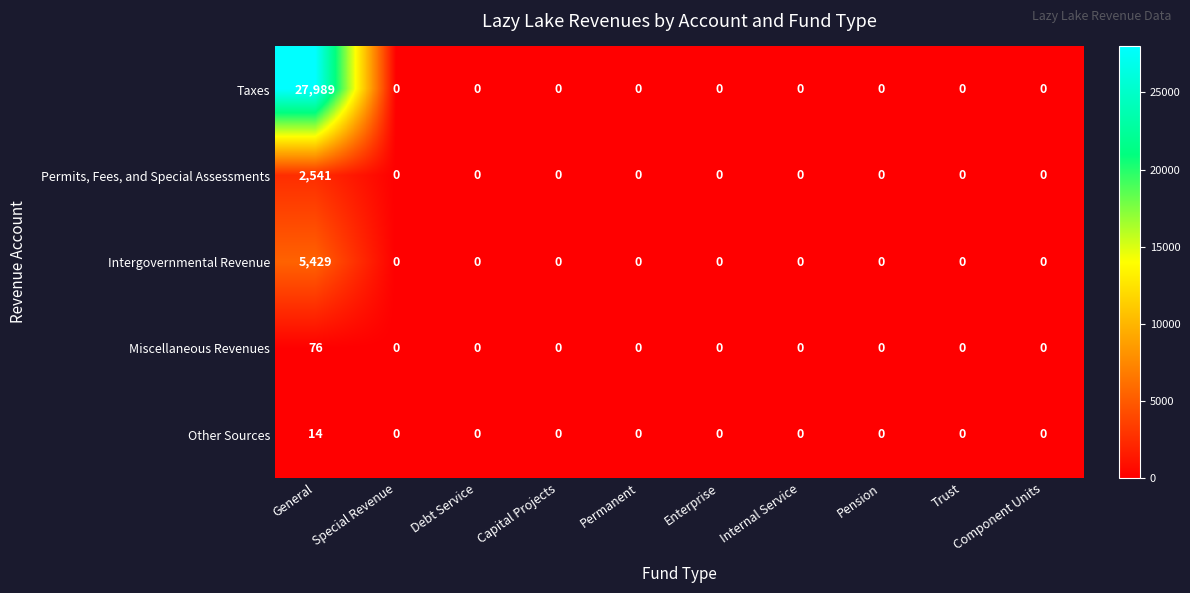

At how many categories does at least one series exceed 26589?

1